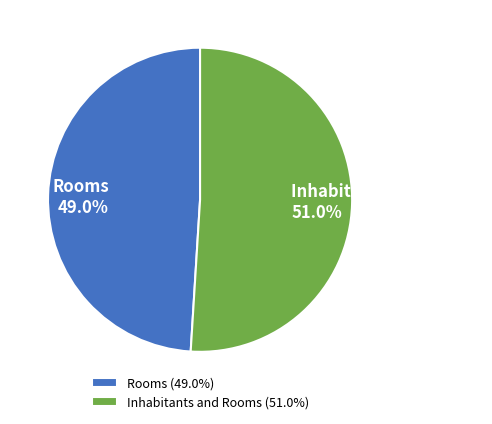

Rank the categories by value from highest to lowest.

Inhabitants and Rooms, Rooms